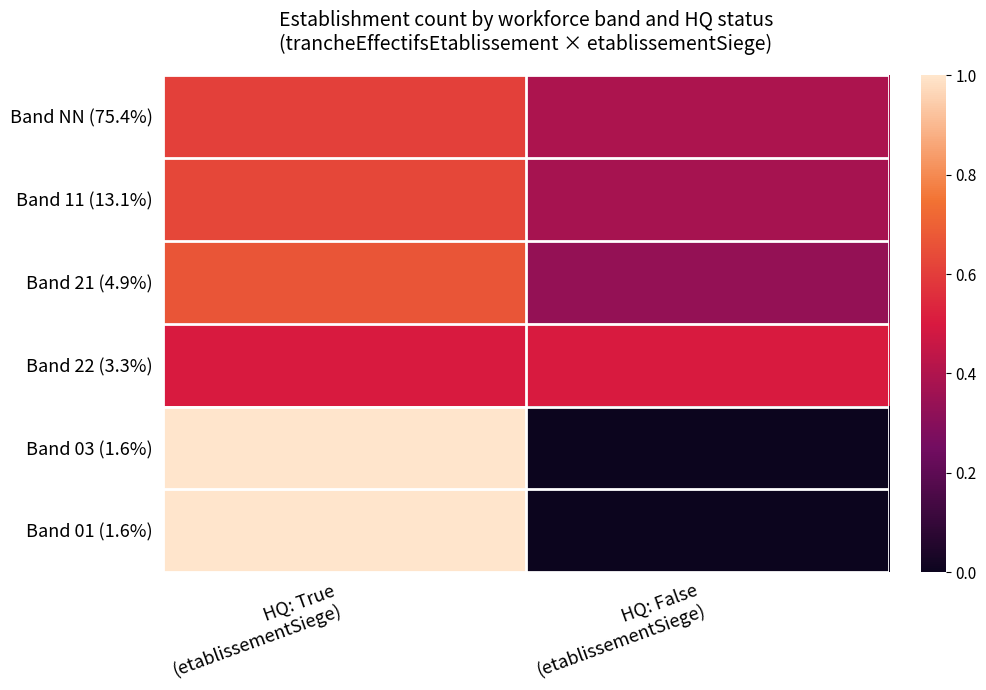

What is the total value across all series at HQ: False
(etablissementSiege)?

1.6